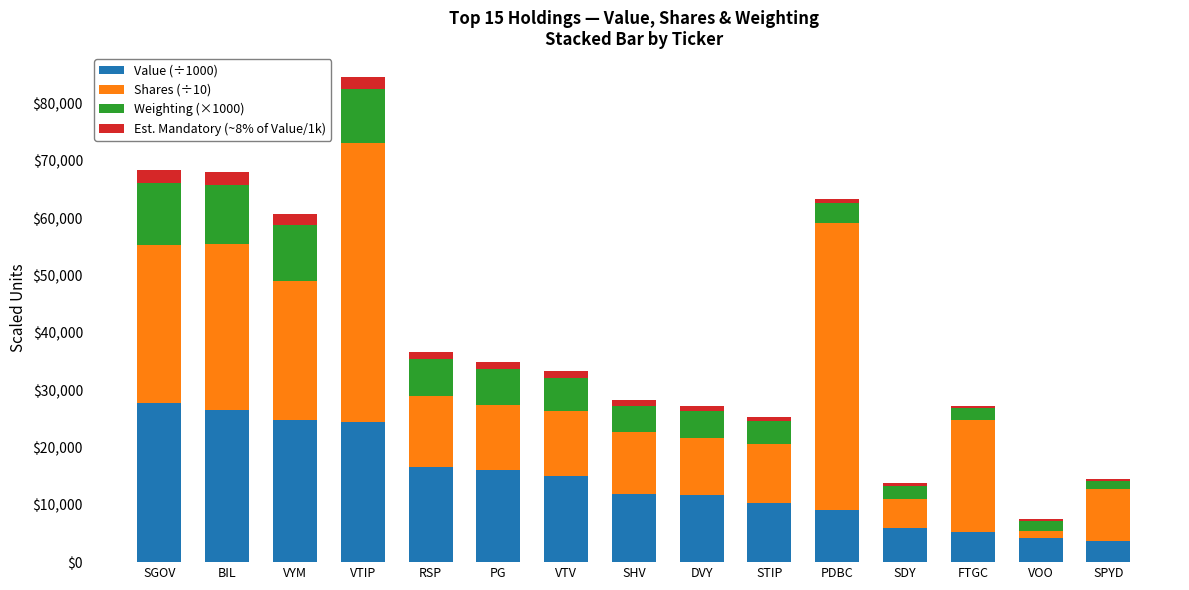

What is the sum of all Value (÷1000) values?

213102.0